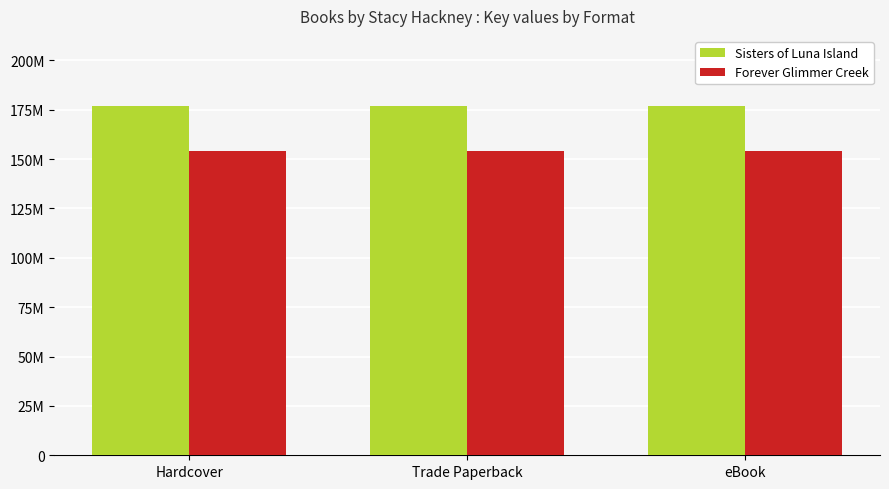

What is the label of the 2nd bar from the left?

Trade Paperback